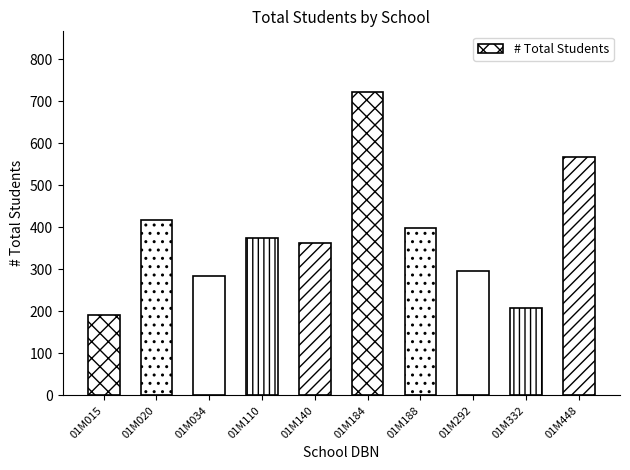

List the labels in order of value, smallest first.

01M015, 01M332, 01M034, 01M292, 01M140, 01M110, 01M188, 01M020, 01M448, 01M184